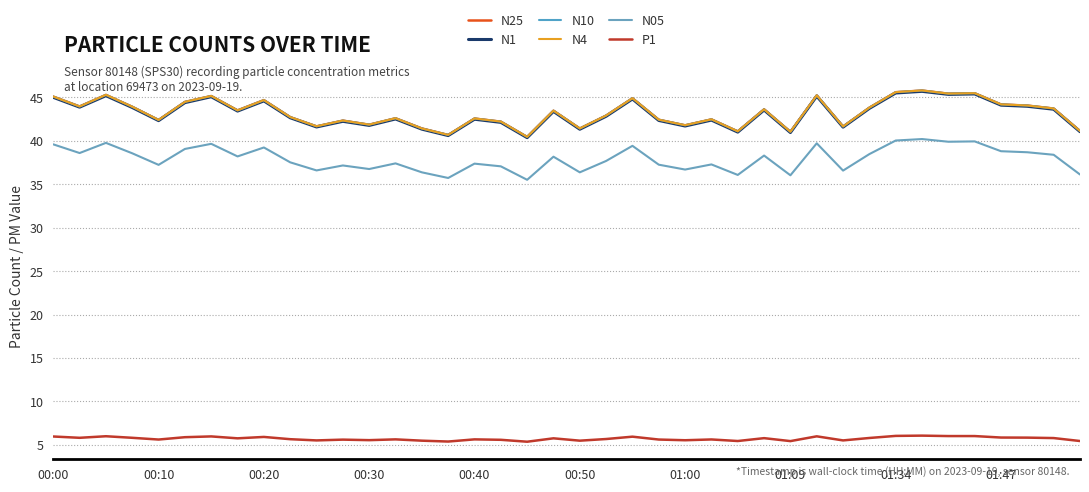

True or false: N1 and N25 intersect in this chart.

False